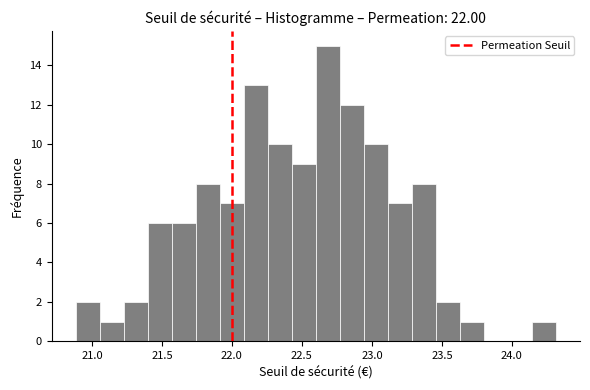

Read against the x-axis, roughly where is the centre of the tallest bar?

22.70